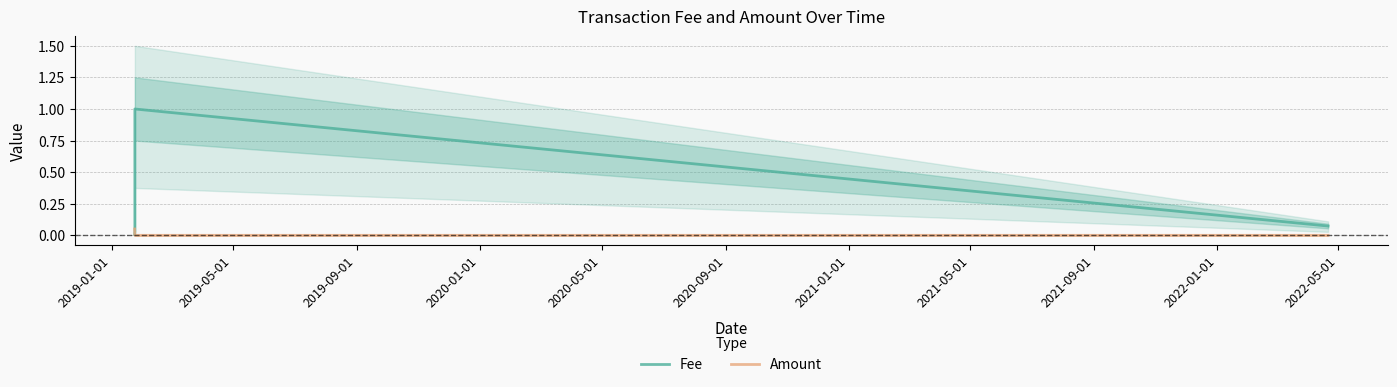

Reading left to right, list all the values displayed in this chart.

Fee: 0.0	0.0	1.0	0.1
Amount: 0.1	0.0	0.0	0.0